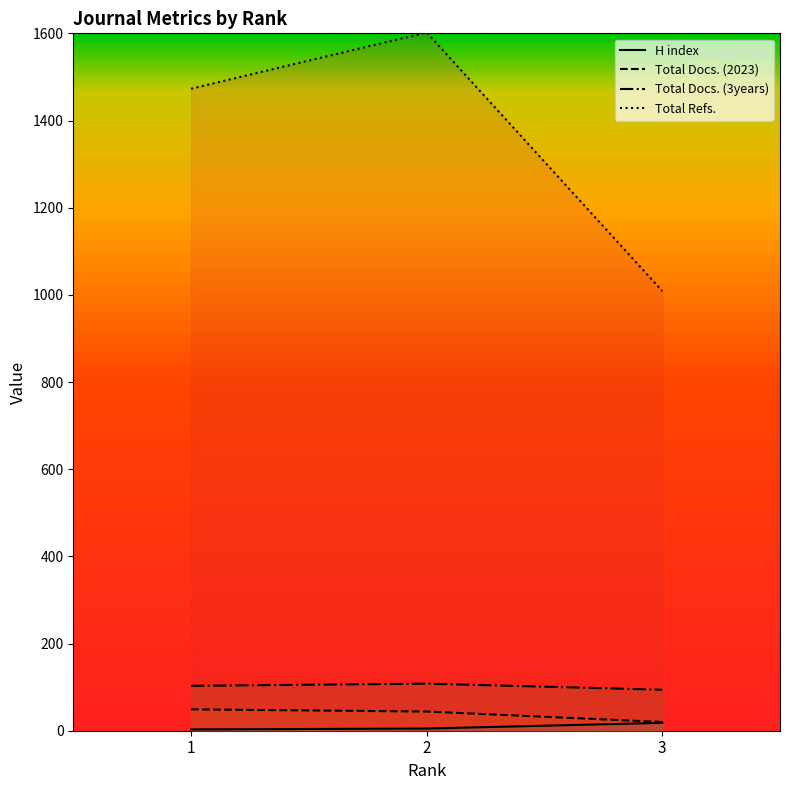

What is the average value of the H index series?

9